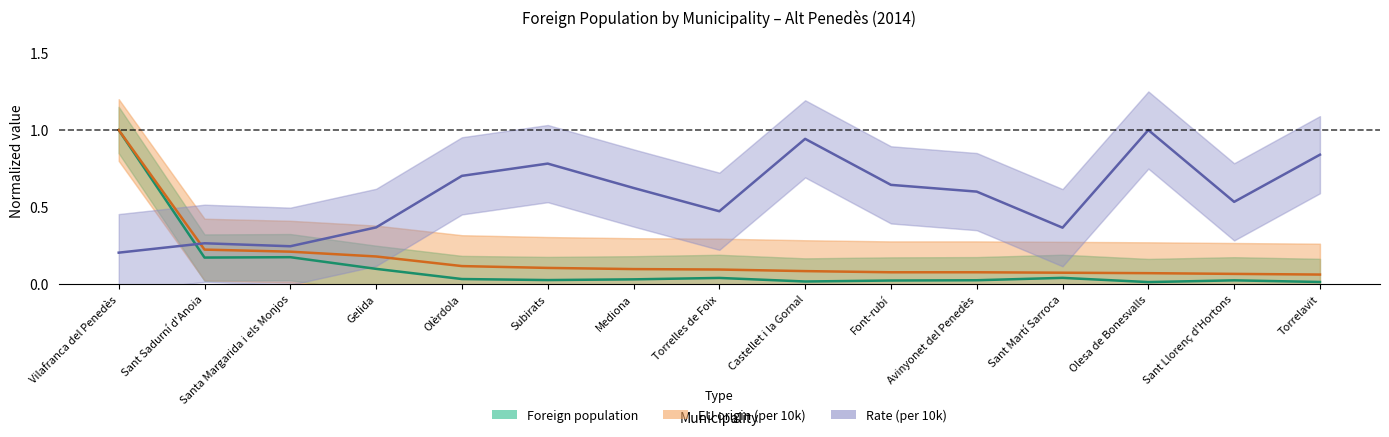

How many interior local valleys does the Foreign population series have?

4